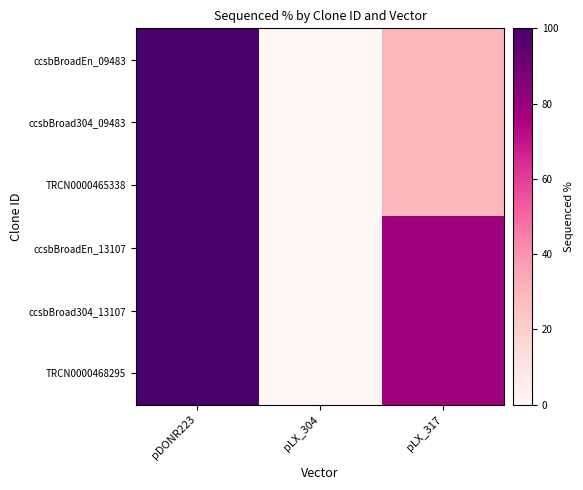

At which category is the sum across all series the highest?

pDONR223